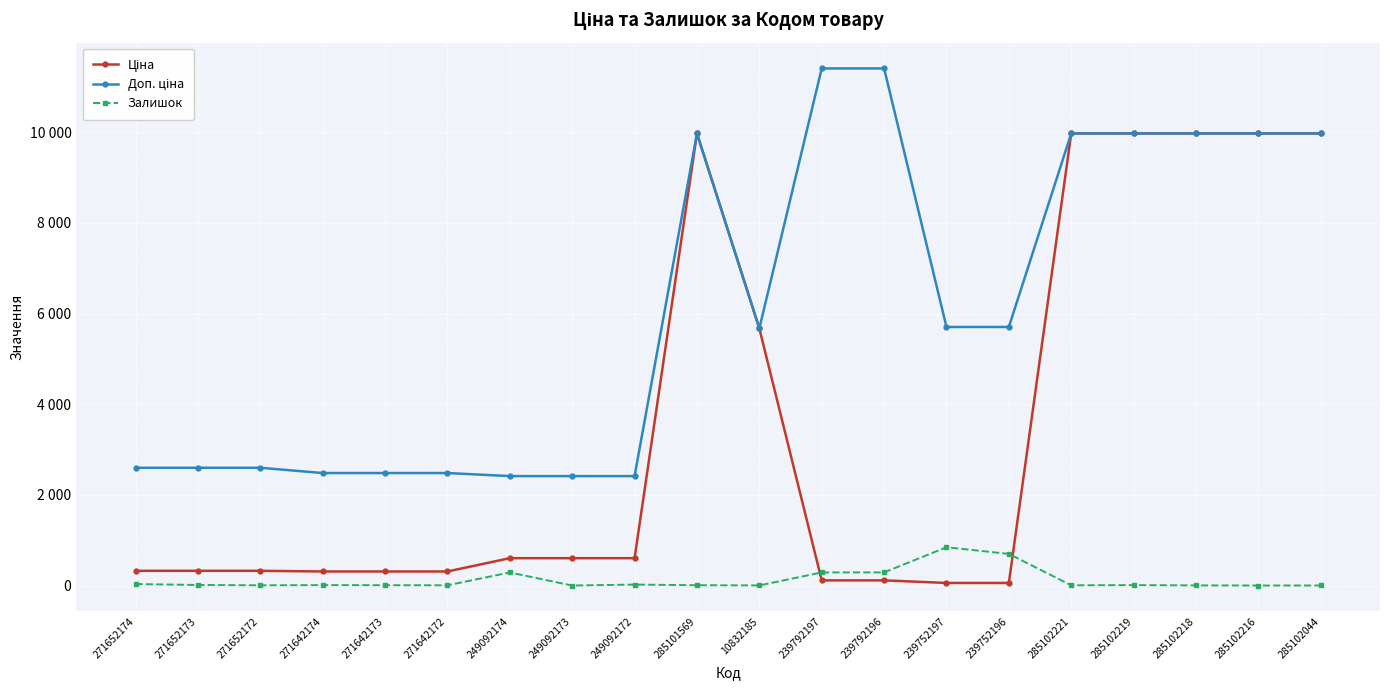

At how many categories does at least one series exceed 2021?

20